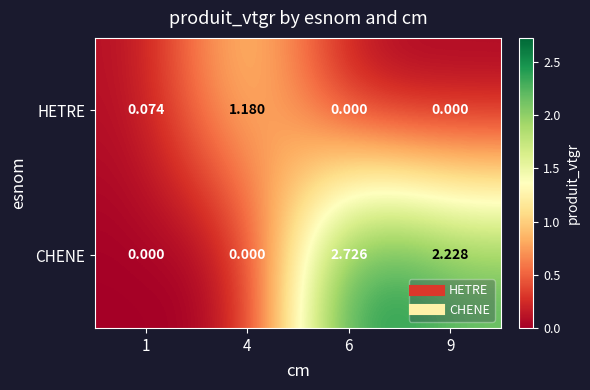

Rank the series at 1 from highest to lowest value.

HETRE, CHENE